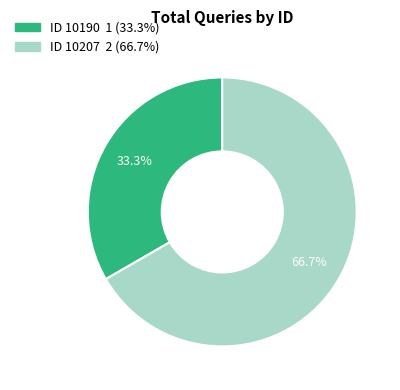

How many segments does this pie chart have?

2